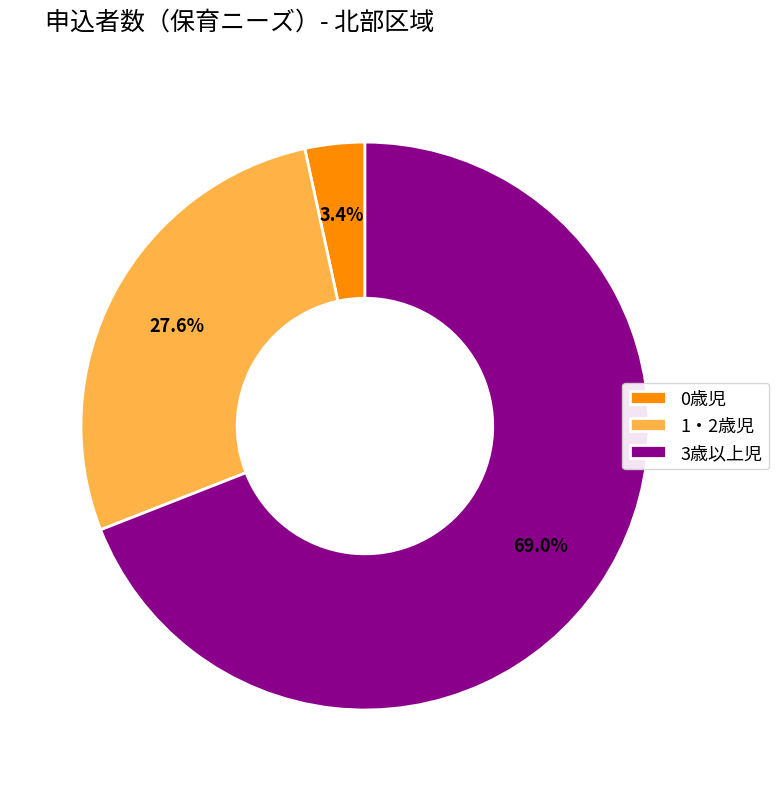

Rank the categories by value from highest to lowest.

3歳以上児, 1・2歳児, 0歳児